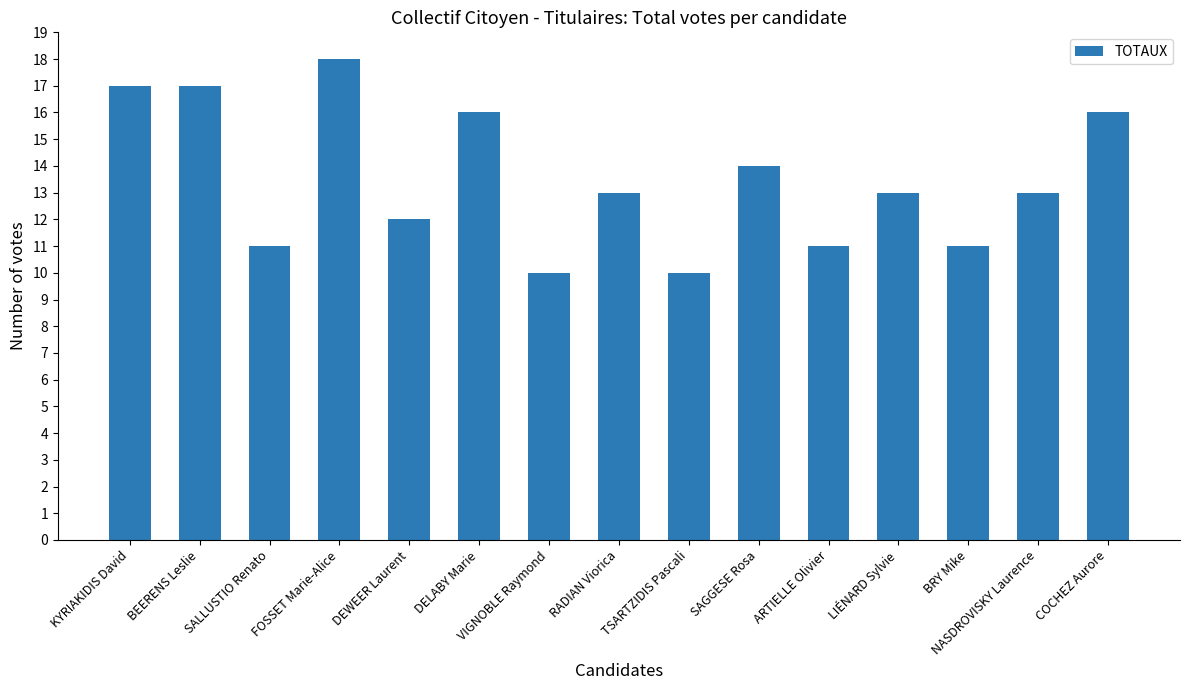

What is the ratio of the value at BEERENS Leslie to the value at DEWEER Laurent?

1.4